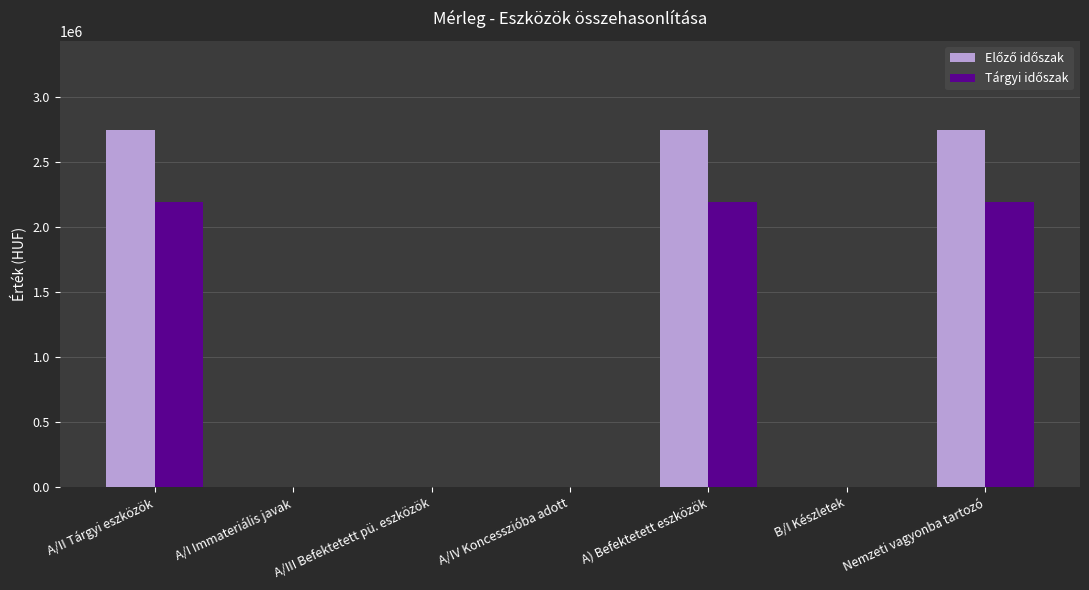

What is the total value across all series at Nemzeti vagyonba tartozó?

4943123